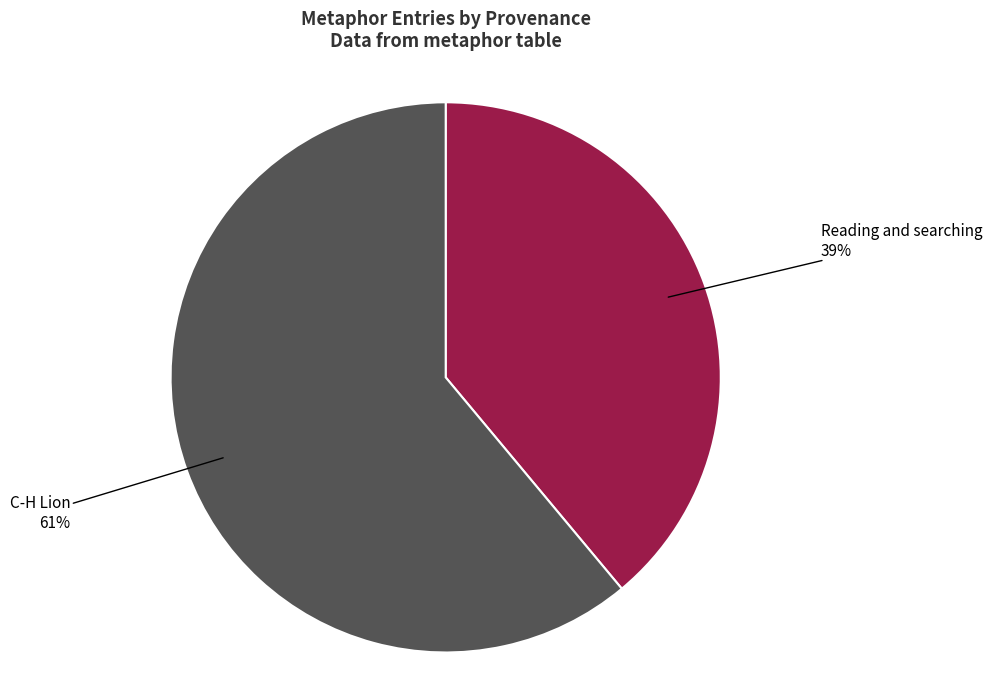

To the nearest percent, what is the combined percentage of C-H Lion and Reading and searching?

100%